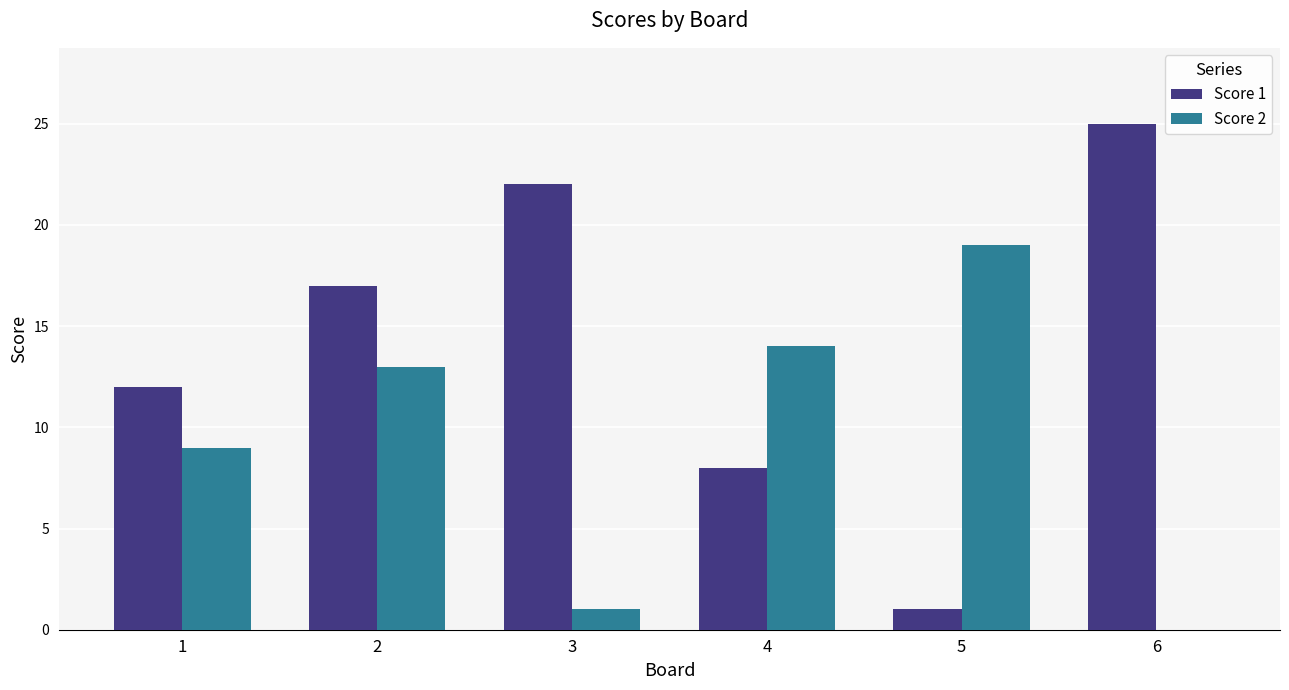

Between 2 and 3, which series saw the biggest shift?

Score 2